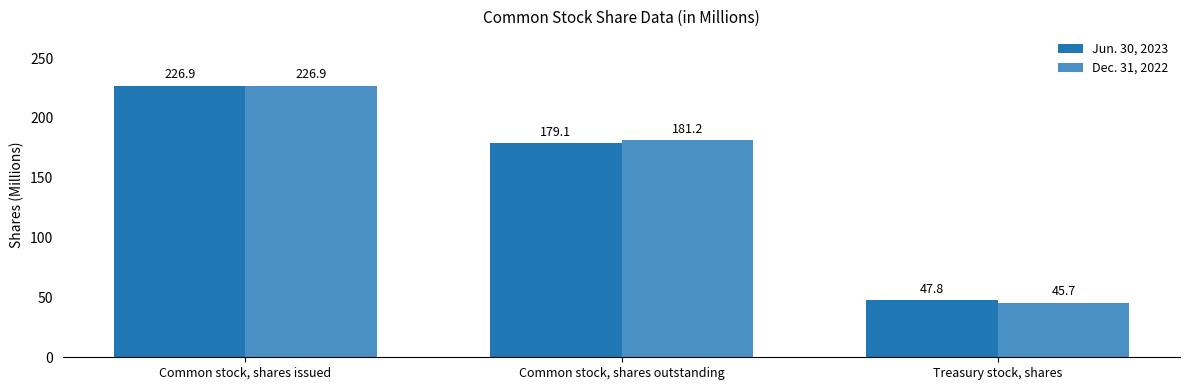

Count the number of data series in this chart.

2